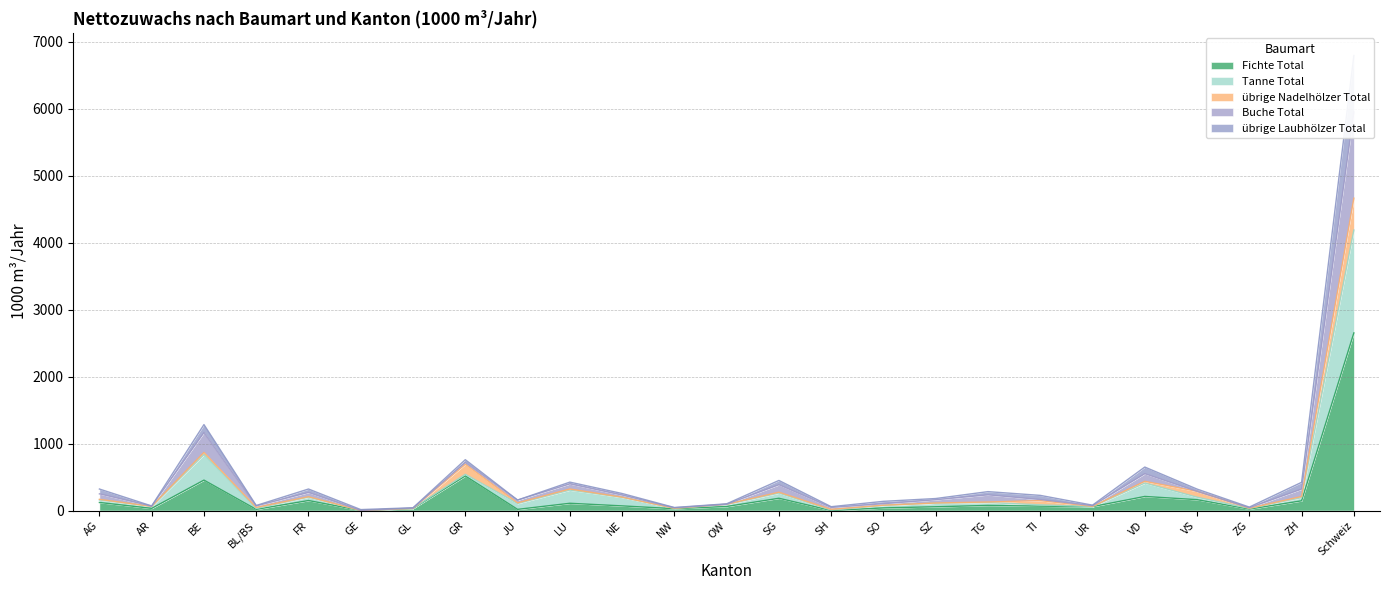

In übrige Laubhölzer Total, how many points are higher than both neighbors (excluding endpoints)?

7